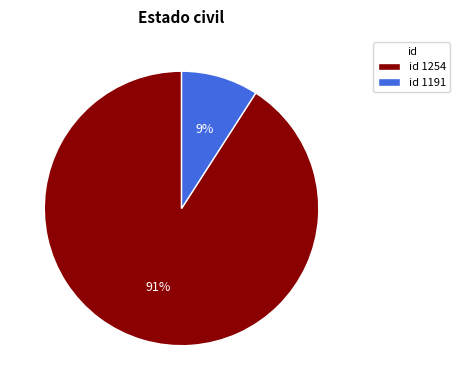

Which has a higher value, id 1254 or id 1191?

id 1254